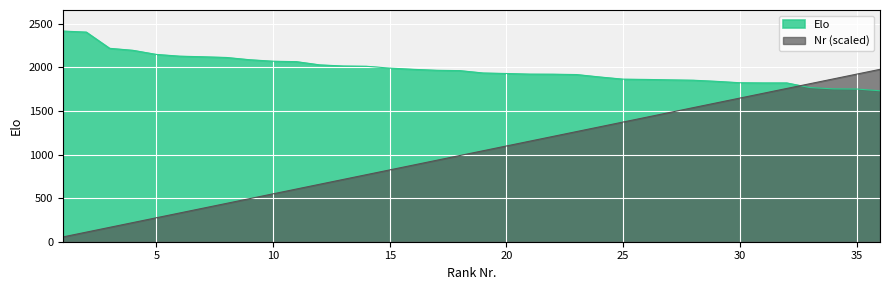

What is the total value across all series at 10?

2620.4